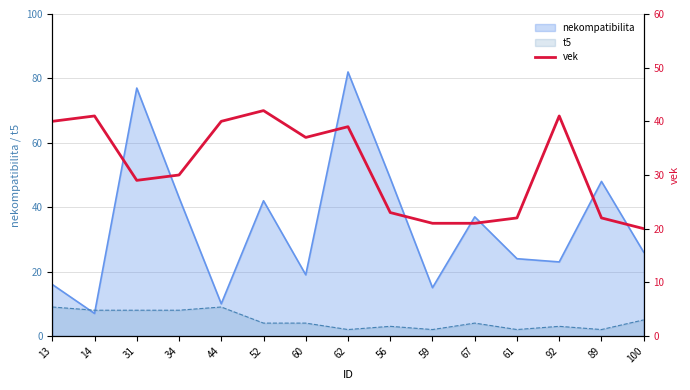

The value at 89 is 22. True or false?

True